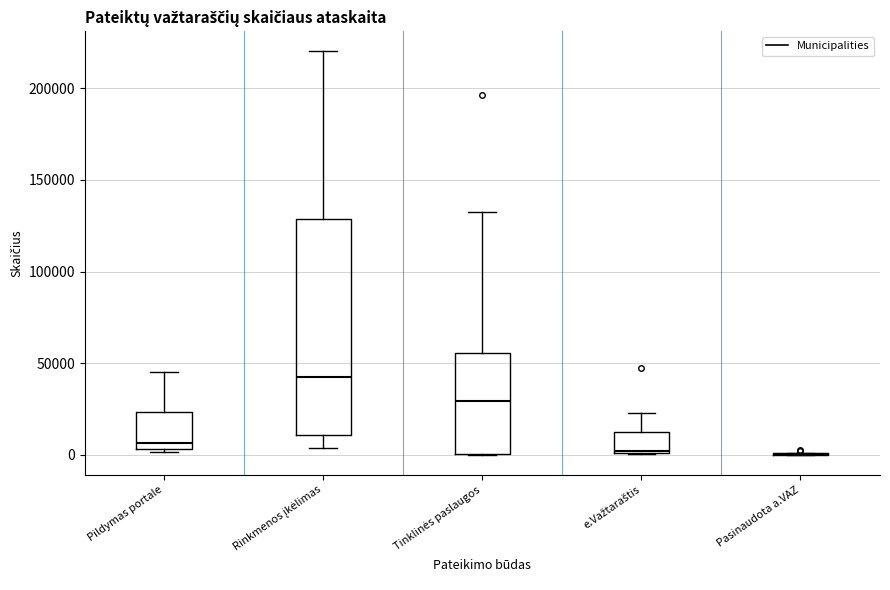

Reading left to right, read every box against the y-axis: the position of its median line, the range the box covers, and the ends of its whiskers. The values are not printed on the chart, so give them approximately, as read against the axis.

Pildymas portale: median 5000 (just above the box's lower edge), box 5000 to 25000, whiskers 0 to 45000
Rinkmenos įkėlimas: median 45000, box 10000 to 130000, whiskers 5000 to 220000
Tinklinės paslaugos: median 30000, box 0 to 55000, whiskers 0 to 130000
e.Važtaraštis: median 0, box 0 to 15000, whiskers 0 to 25000
Pasinaudota a.VAZ: box collapsed to a line at 0, whiskers 0 to 0